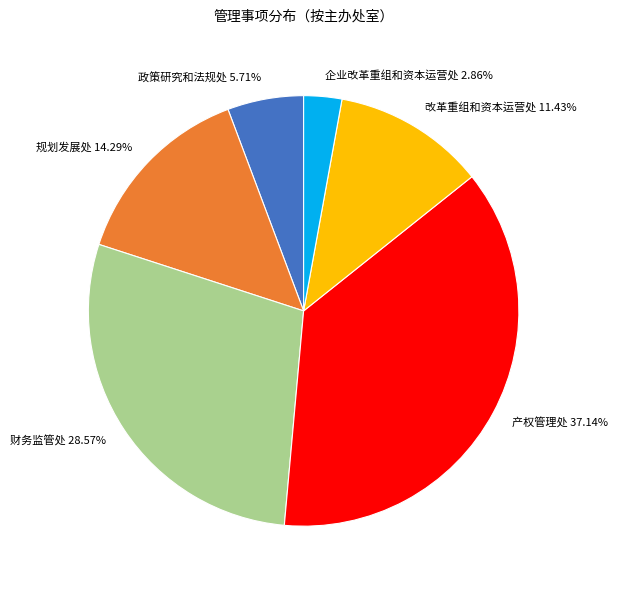

What is the total percentage of 财务监管处 and 企业改革重组和资本运营处?

31.4%